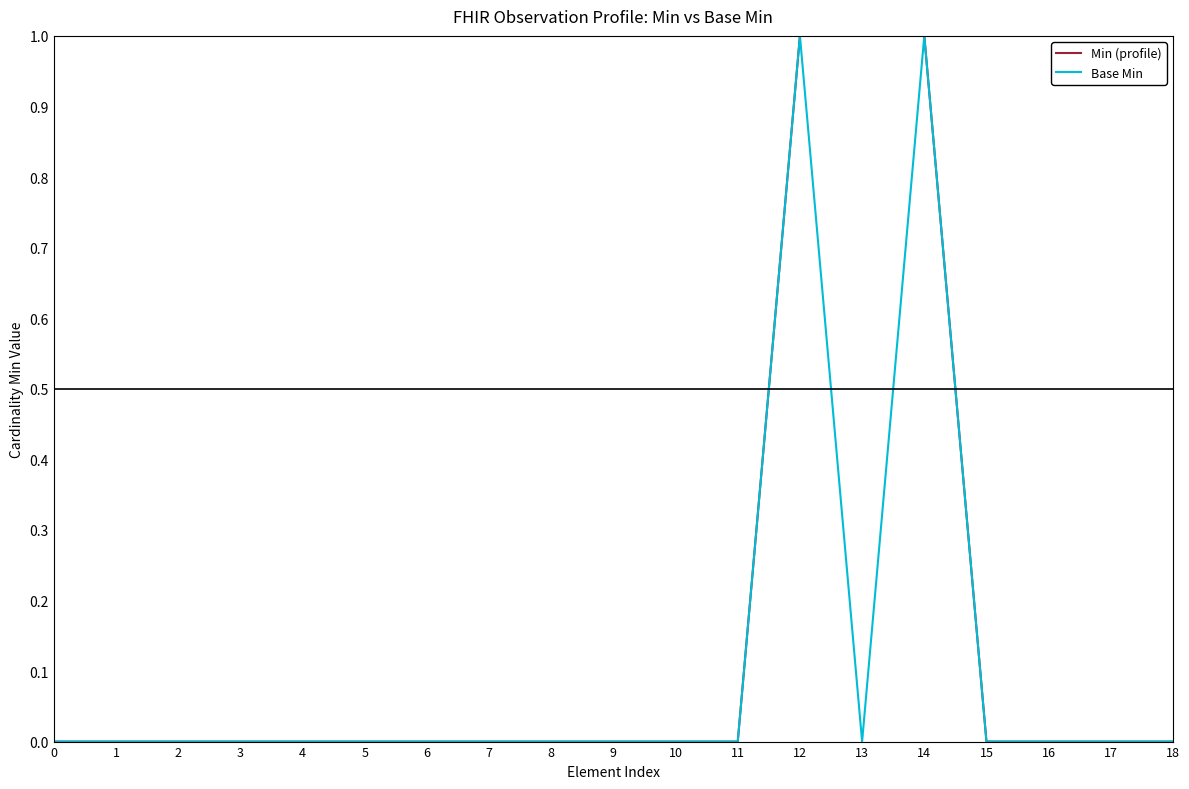

Reading right to left, list all the values displayed in this chart.

Min (profile): 0	0	0	0	1	1	1	0	0	0	0	0	0	0	0	0	0	0	0
Base Min: 0	0	0	0	1	0	1	0	0	0	0	0	0	0	0	0	0	0	0